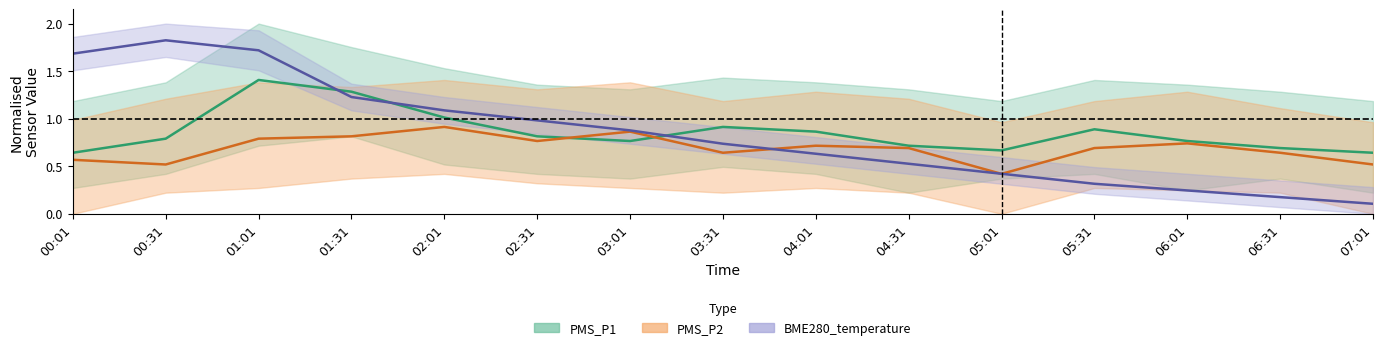

Where do PMS_P2 center and BME280_temp center first cross each other?

03:31 and 04:01